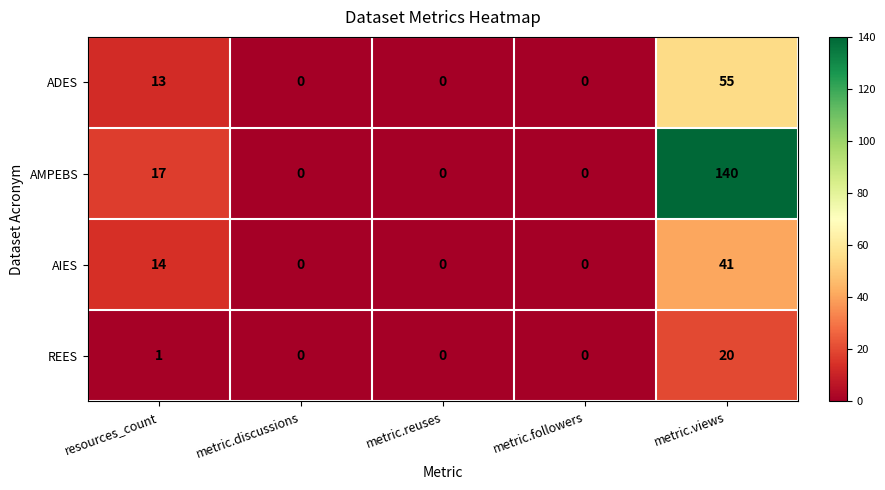

What is the spread (max minus min) of values at metric.views?

120